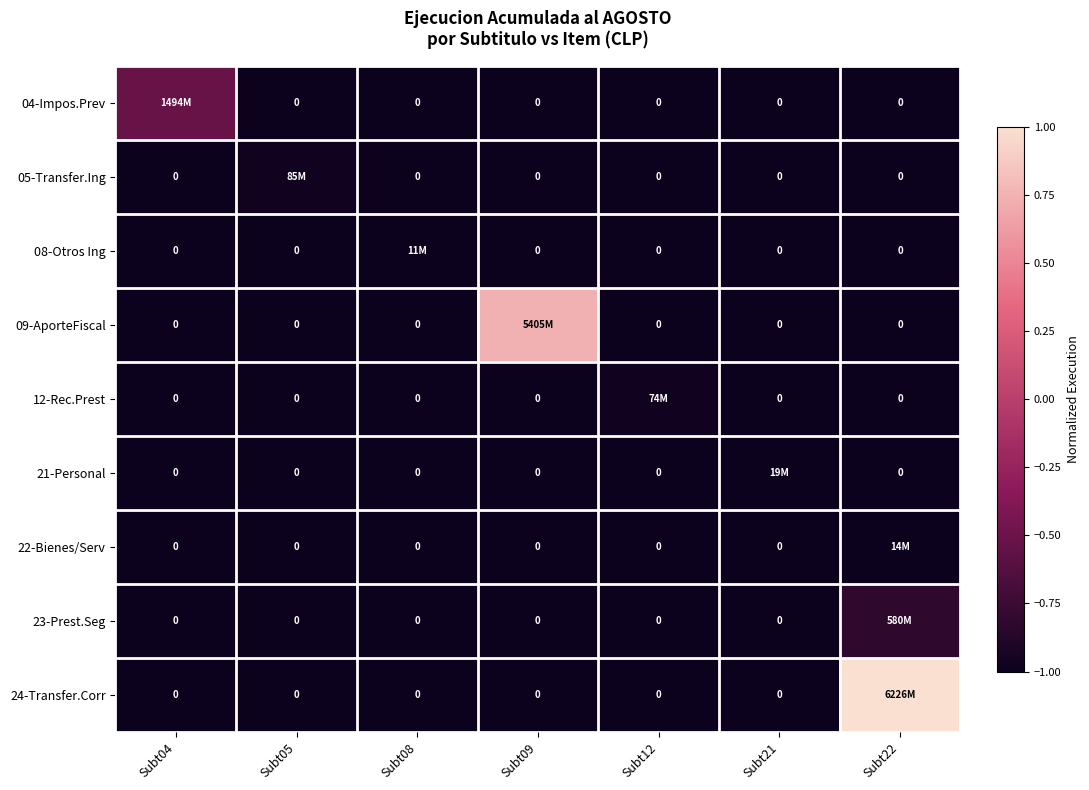

Rank the series at Subt22 from highest to lowest value.

24-Transfer.Corr, 23-Prest.Seg, 22-Bienes/Serv, 04-Impos.Prev, 05-Transfer.Ing, 08-Otros Ing, 09-AporteFiscal, 12-Rec.Prest, 21-Personal